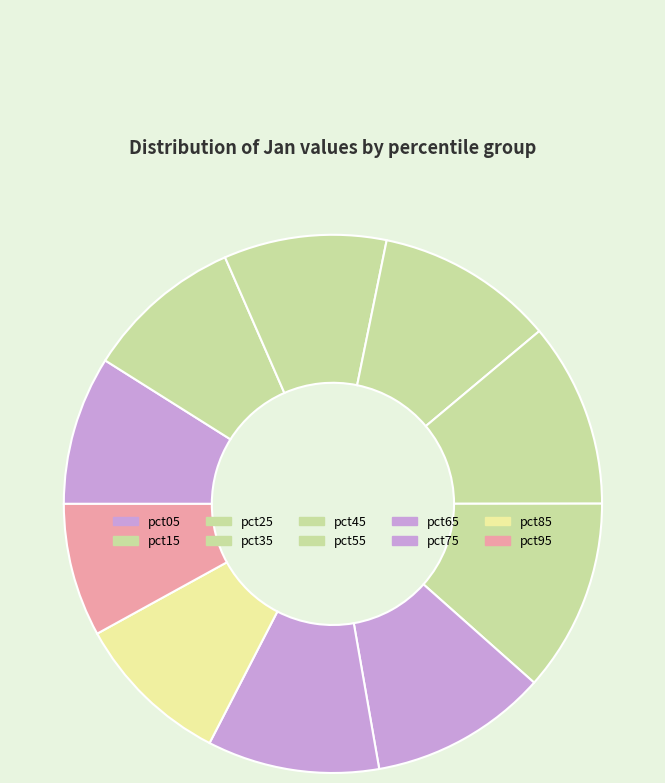

Is it true that pct55 is 23% of the pie?

False